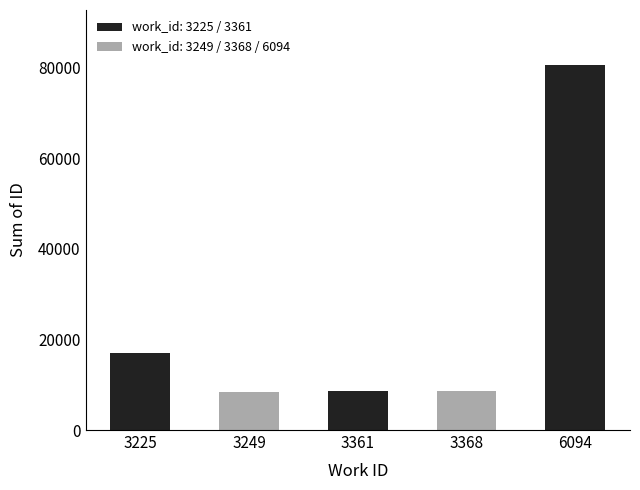

What is the value of the 4th bar from the left?

8643